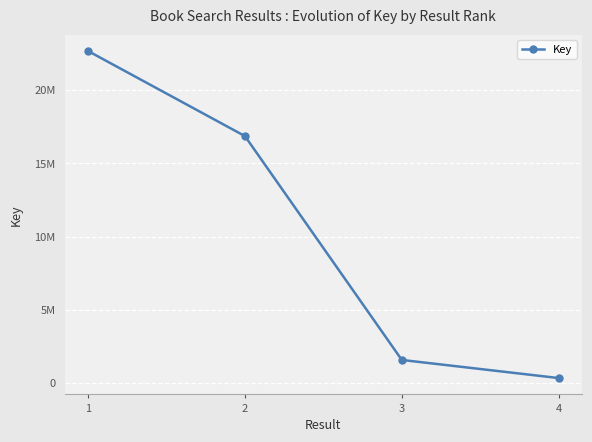

At which label does the data first exceed 16859406?

1